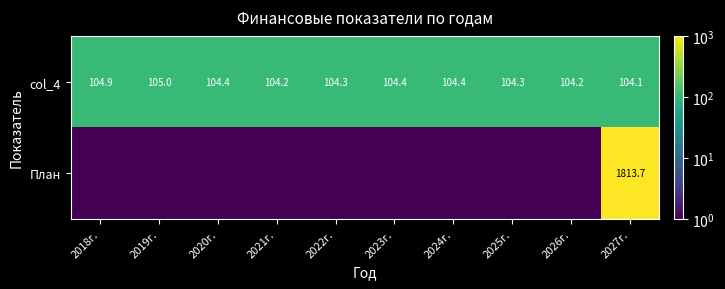

Which category has the lowest value in the col_4 series?

2027г.